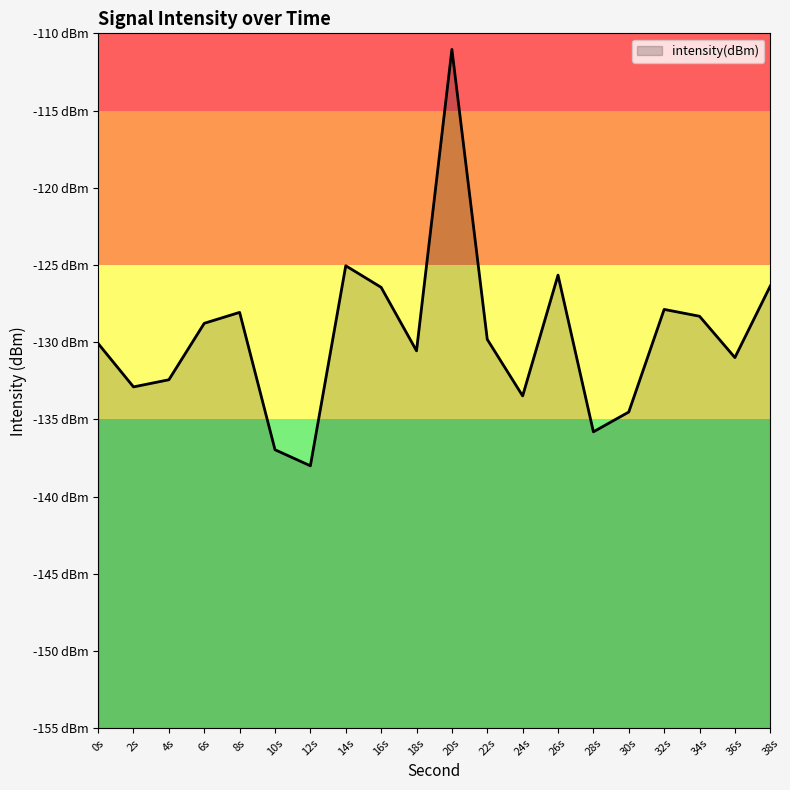

What is the minimum value shown in the chart?

-138.0